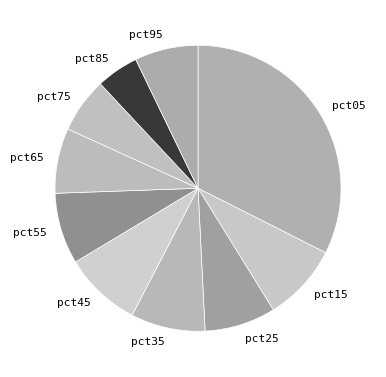

Does pct35 account for over 50% of the chart?

No